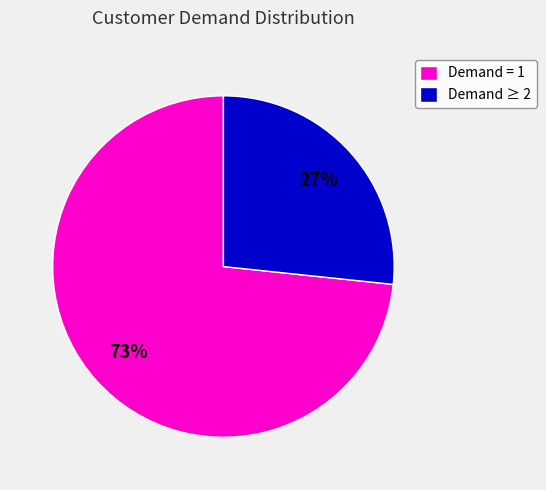

Is Demand ≥ 2 the majority of the pie?

No